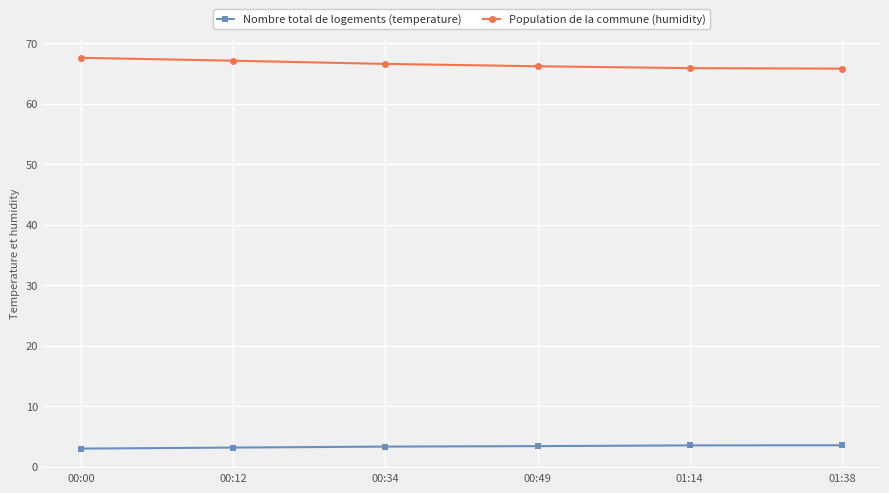

Rank the series by their maximum value, from highest to lowest.

Population de la commune (humidity), Nombre total de logements (temperature)